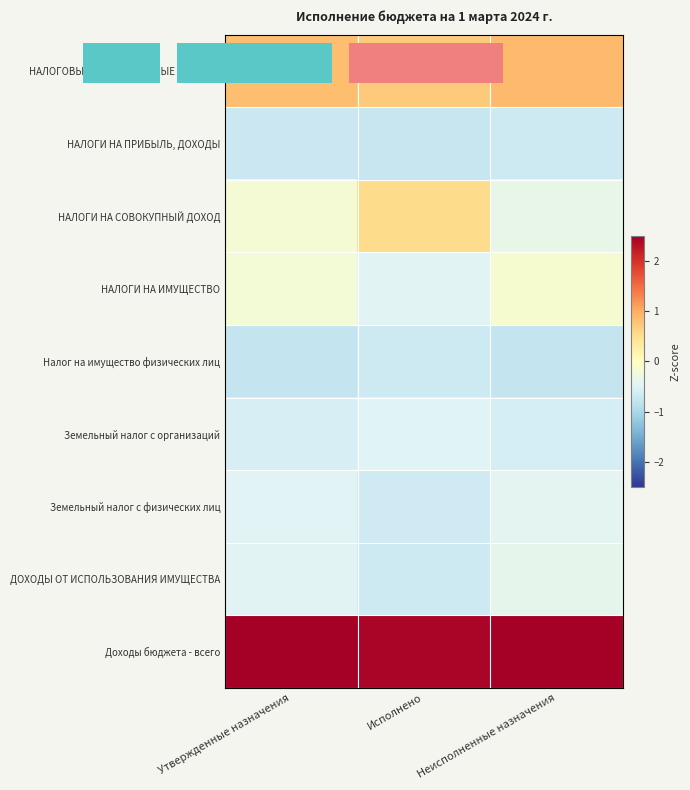

What is the maximum value shown in the chart?

2.5